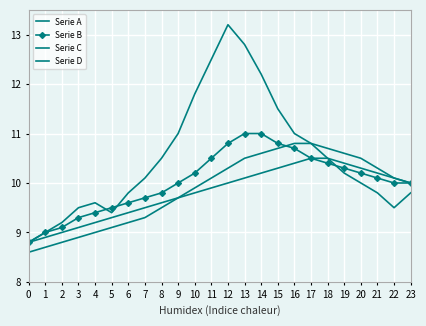

How many times do Serie A and Serie B cross each other?

3